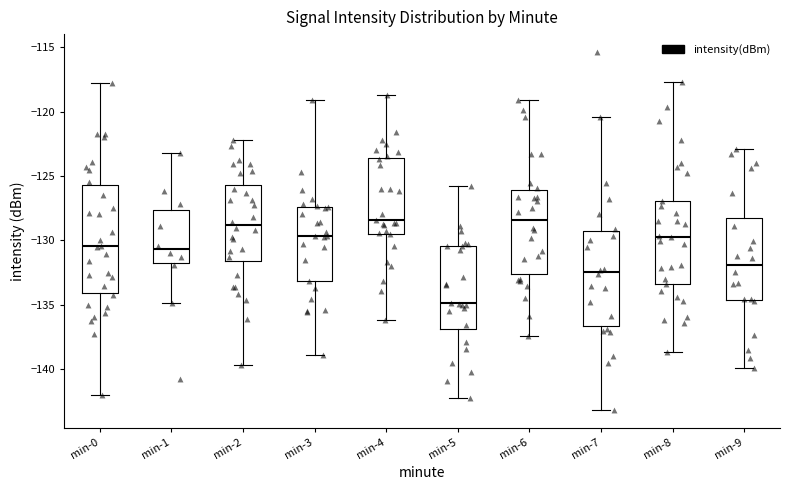

Reading left to right, read every box against the y-axis: the position of its median line, the range the box covers, and the ends of its whiskers. The values are not printed on the chart, so give them approximately, as read against the axis.

min-0: median -130.5, box -134.0 to -125.5, whiskers -142.0 to -118.0
min-1: median -130.5, box -131.5 to -127.5, whiskers -135.0 to -123.5
min-2: median -129.0, box -131.5 to -125.5, whiskers -139.5 to -122.0
min-3: median -129.5, box -133.0 to -127.5, whiskers -139.0 to -119.0
min-4: median -128.5, box -129.5 to -123.5, whiskers -136.0 to -118.5
min-5: median -135.0, box -137.0 to -130.5, whiskers -142.0 to -126.0
min-6: median -128.5, box -132.5 to -126.0, whiskers -137.5 to -119.0
min-7: median -132.5, box -136.5 to -129.5, whiskers -143.0 to -120.5
min-8: median -129.5, box -133.5 to -127.0, whiskers -138.5 to -117.5
min-9: median -132.0, box -134.5 to -128.0, whiskers -140.0 to -123.0